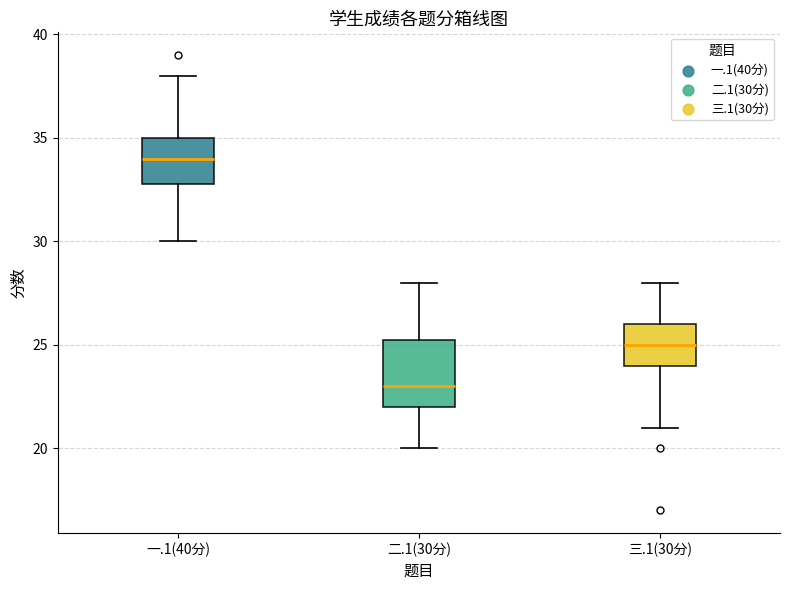

Reading left to right, read every box against the y-axis: the position of its median line, the range the box covers, and the ends of its whiskers. The values are not printed on the chart, so give them approximately, as read against the axis.

一.1(40分): median 34.0, box 33.0 to 35.0, whiskers 30.0 to 38.0
二.1(30分): median 23.0, box 22.0 to 25.5, whiskers 20.0 to 28.0
三.1(30分): median 25.0, box 24.0 to 26.0, whiskers 21.0 to 28.0